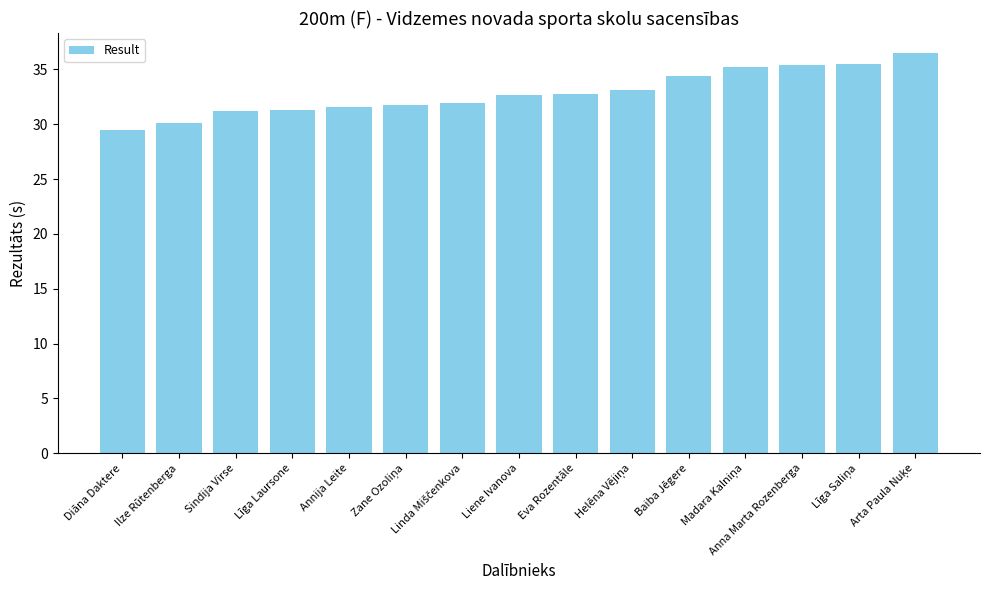

What is the sum of the values at Sindija Virse and Diāna Daktere?

60.7